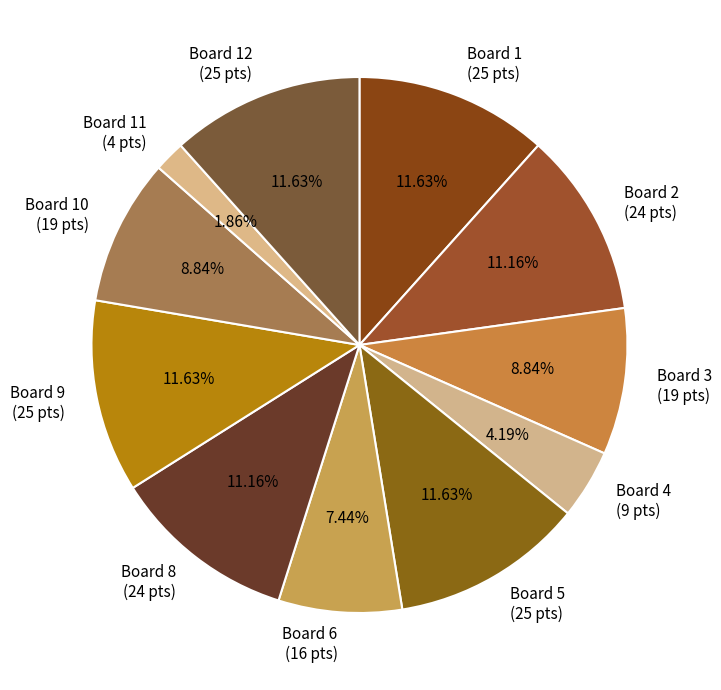

Which has a higher value, Board 4 (9 pts) or Board 8 (24 pts)?

Board 8 (24 pts)